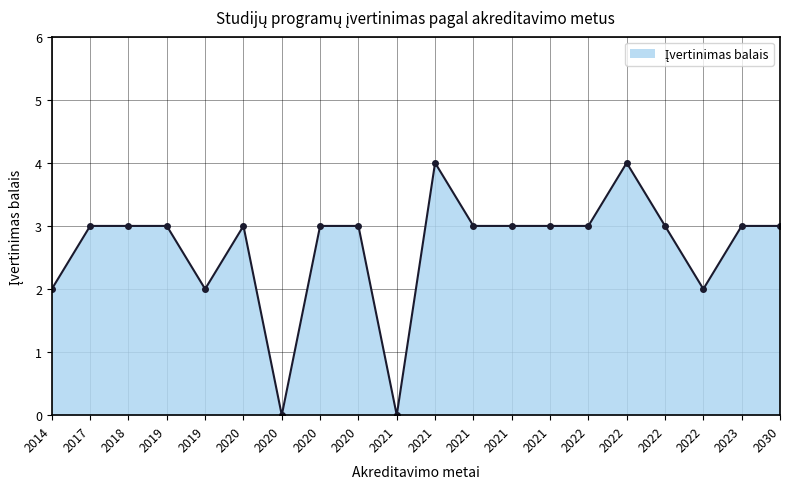

True or false: there are more than 1 points higher than both neighbors.

True